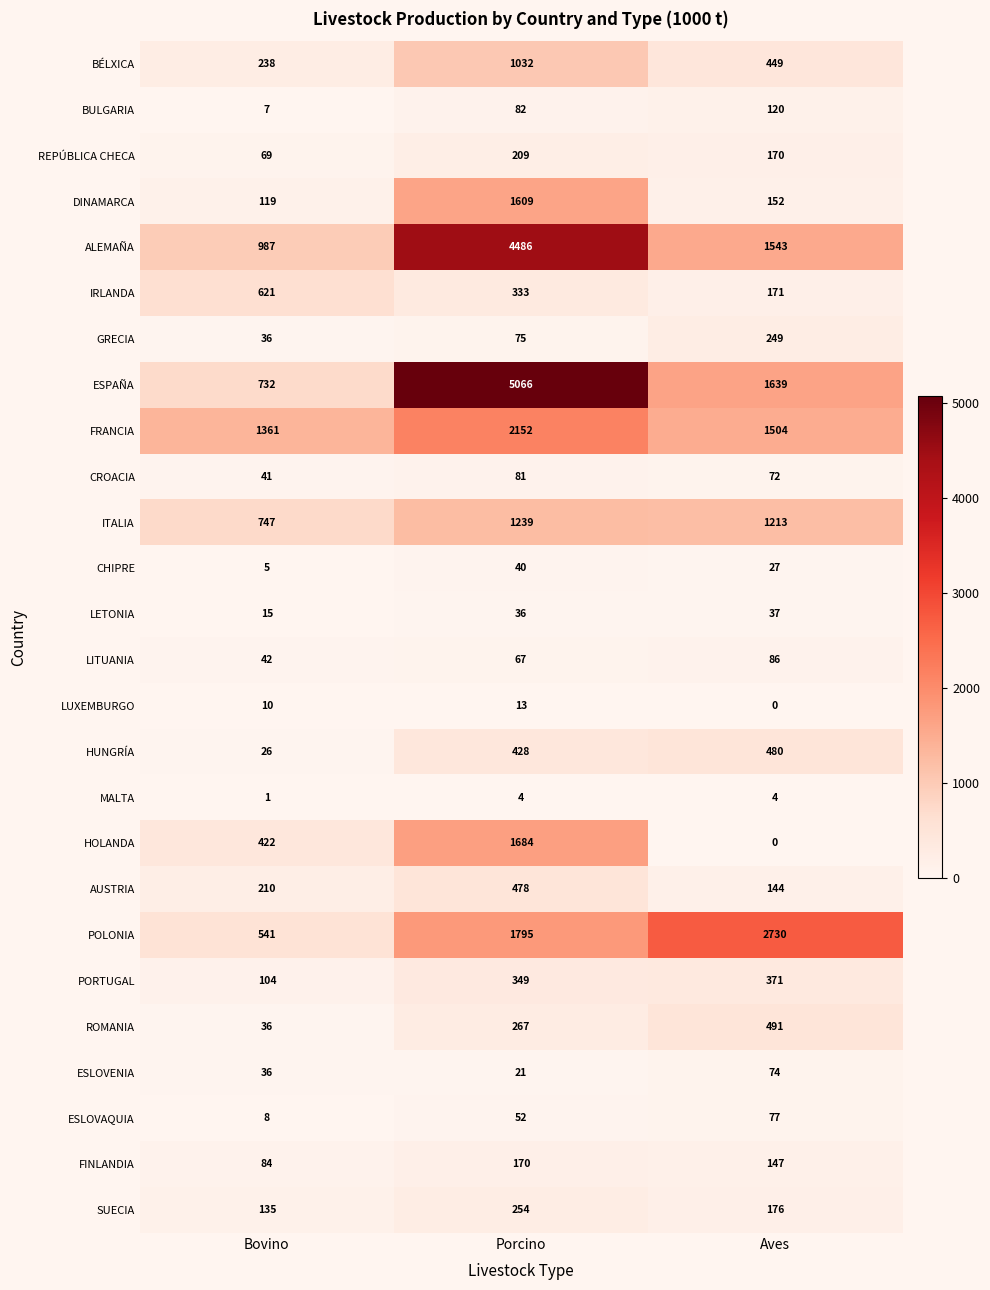

Between Porcino and Aves, which series saw the biggest shift?

ESPAÑA